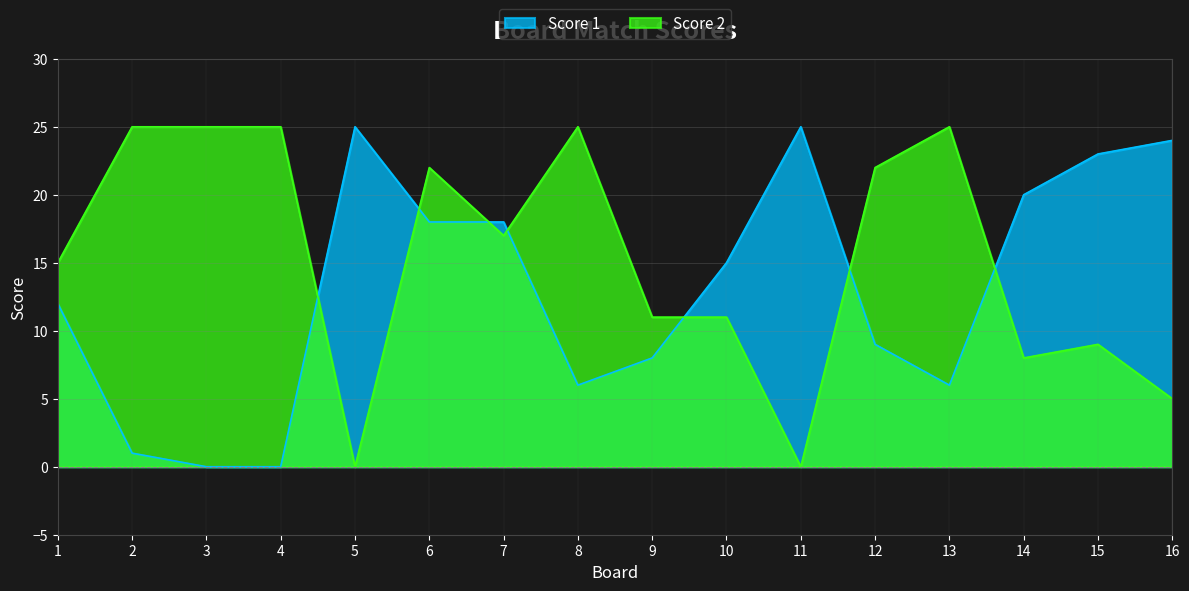

The value of Score 2 at 10 is 11. True or false?

True